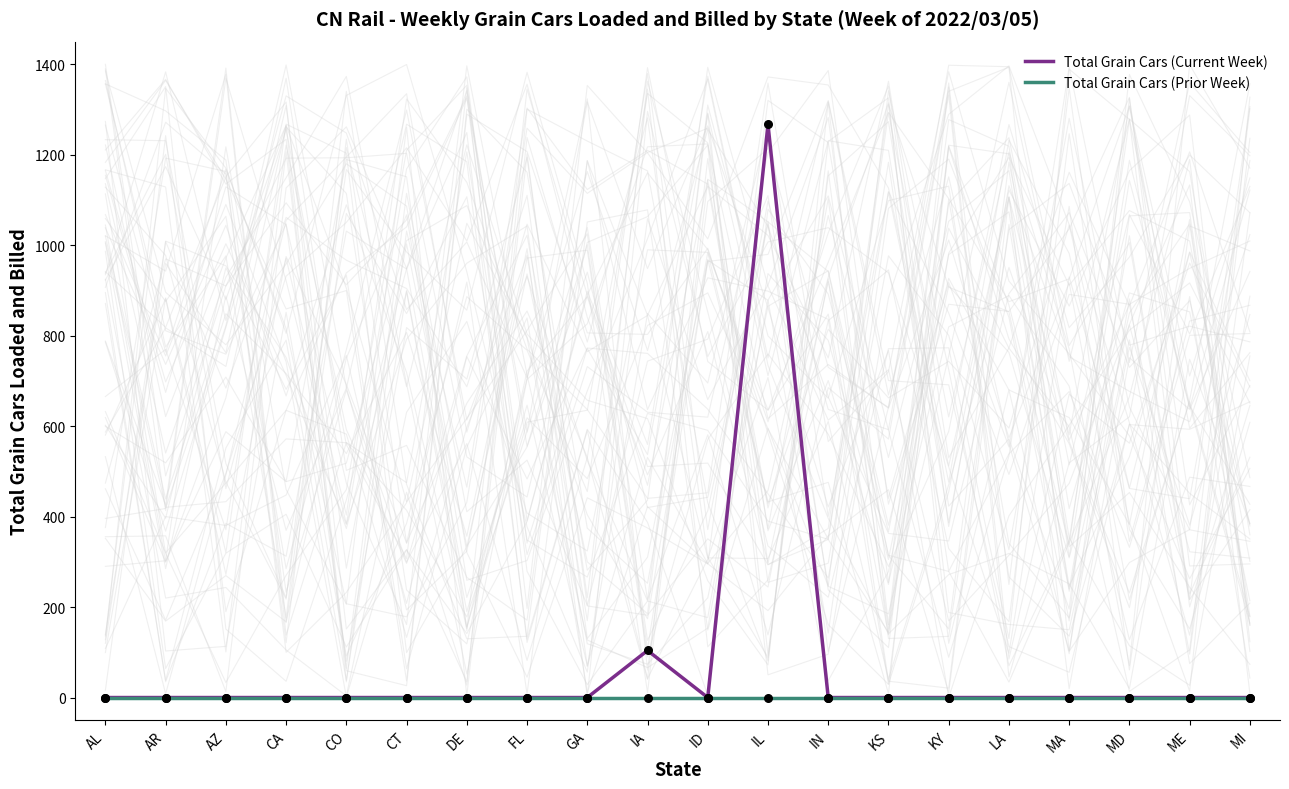

Is the value of Total Grain Cars (Current Week) at ID greater than the value of Total Grain Cars (Prior Week) at ME?

No